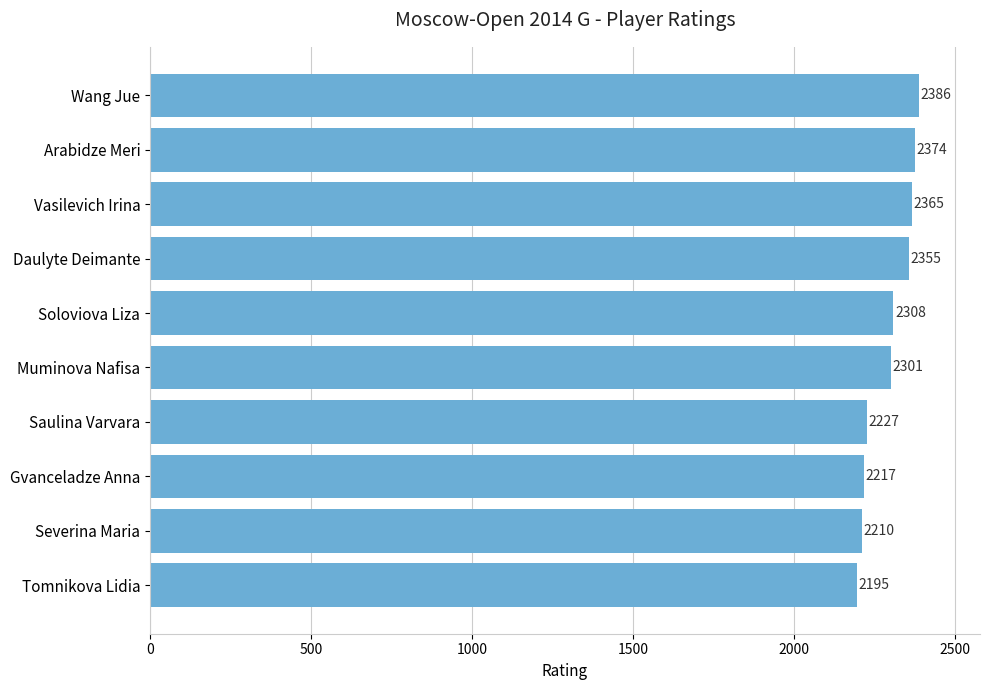

What is the smallest value displayed?

2195